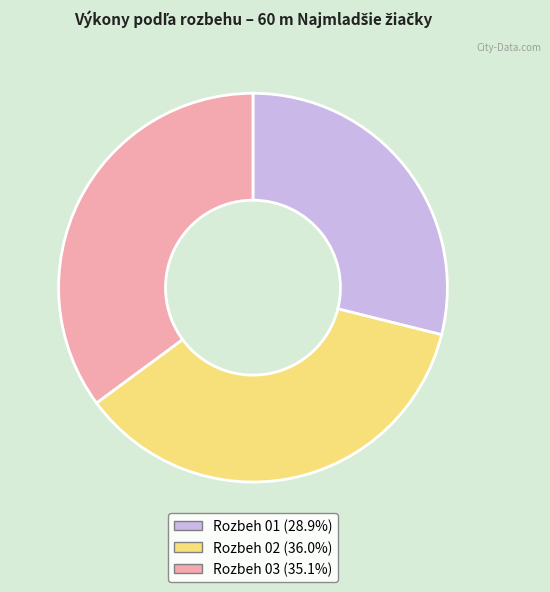

Combined, do Rozbeh 03 (35.1%) and Rozbeh 02 (36.0%) account for over 50%?

Yes